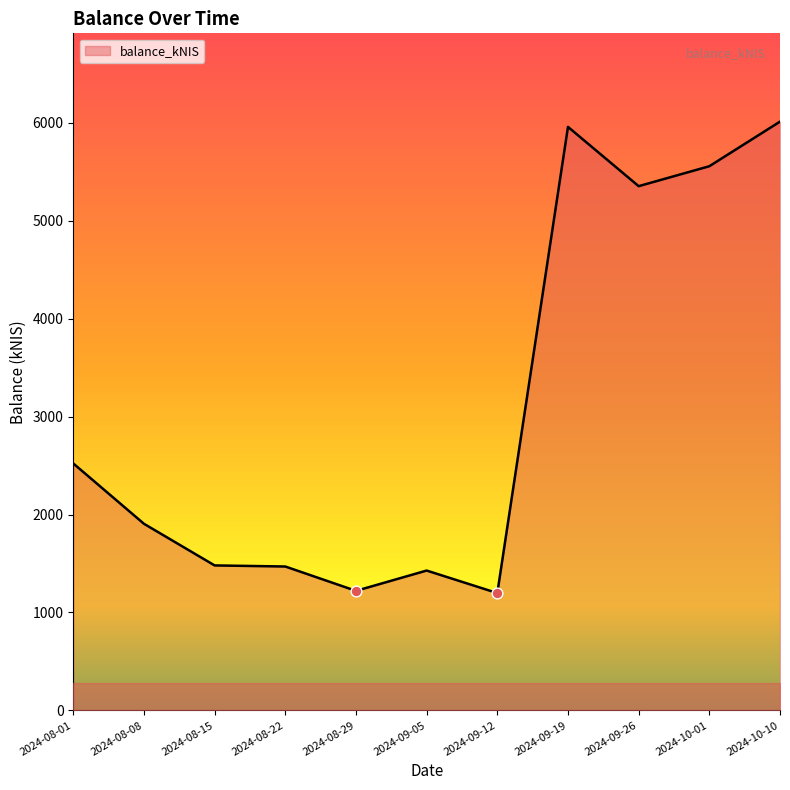

Between 2024-08-15 and 2024-09-12, which is larger?

2024-08-15